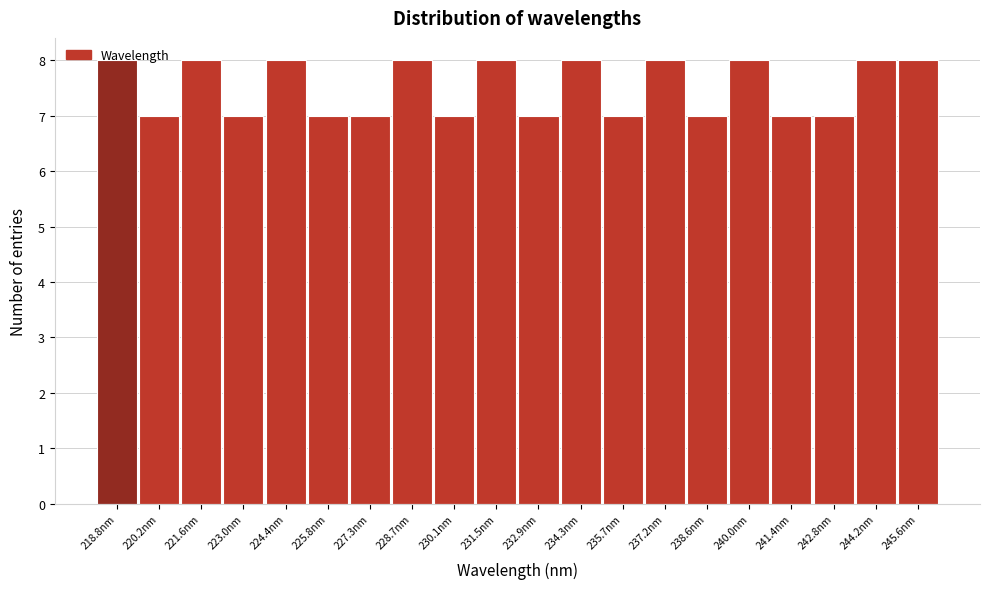

How tall is the bar that spans 223.8 to 225.2 on the x-axis? Neither the bar edges nor the heights are printed on the chart, so give them approximately, as read against the axes.

8